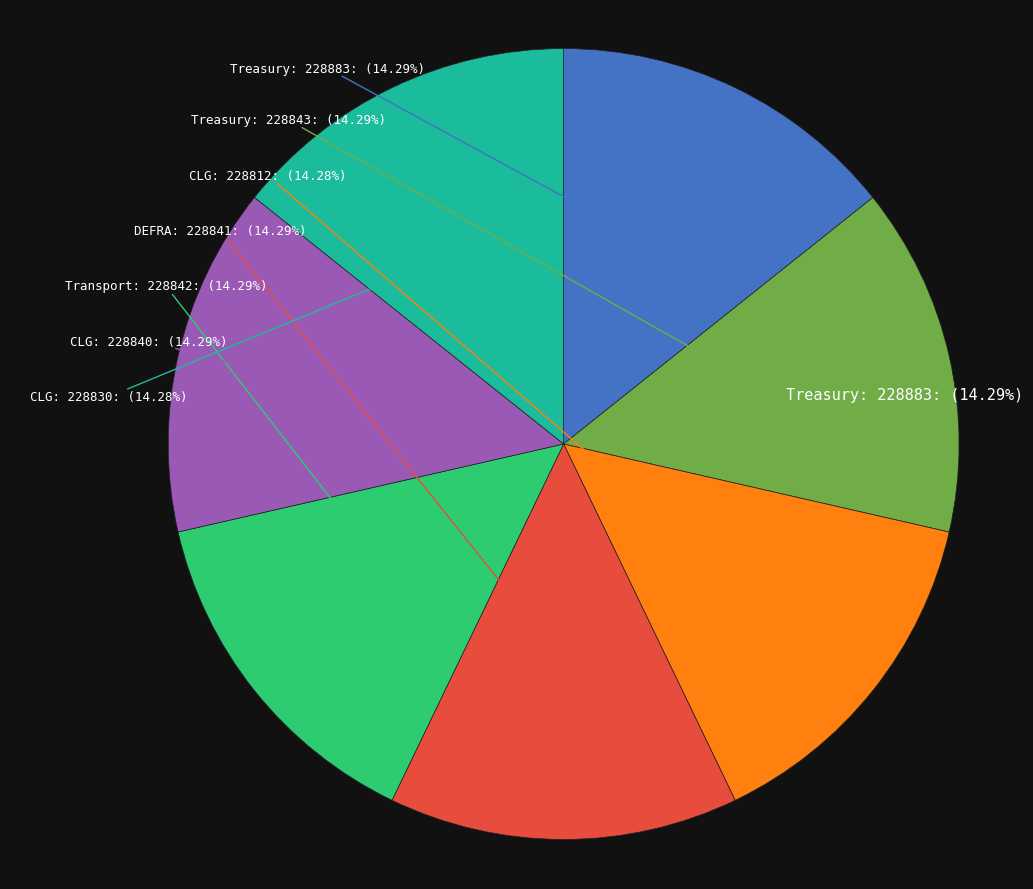

To the nearest percent, what percentage of the pie is Treasury (228883)?

14%